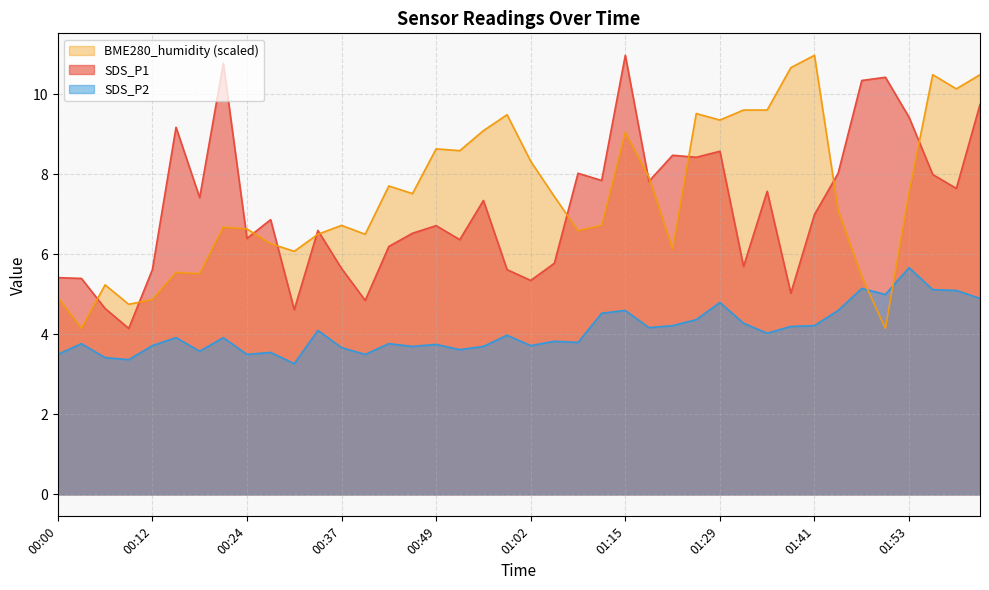

True or false: SDS_P1 and SDS_P2 intersect in this chart.

False